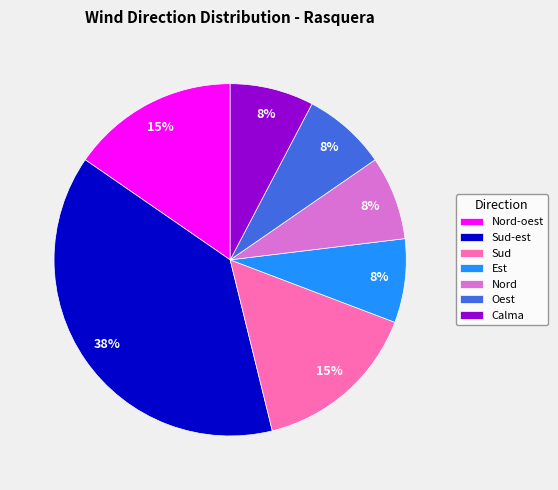

Combined, do Est and Nord account for over 50%?

No